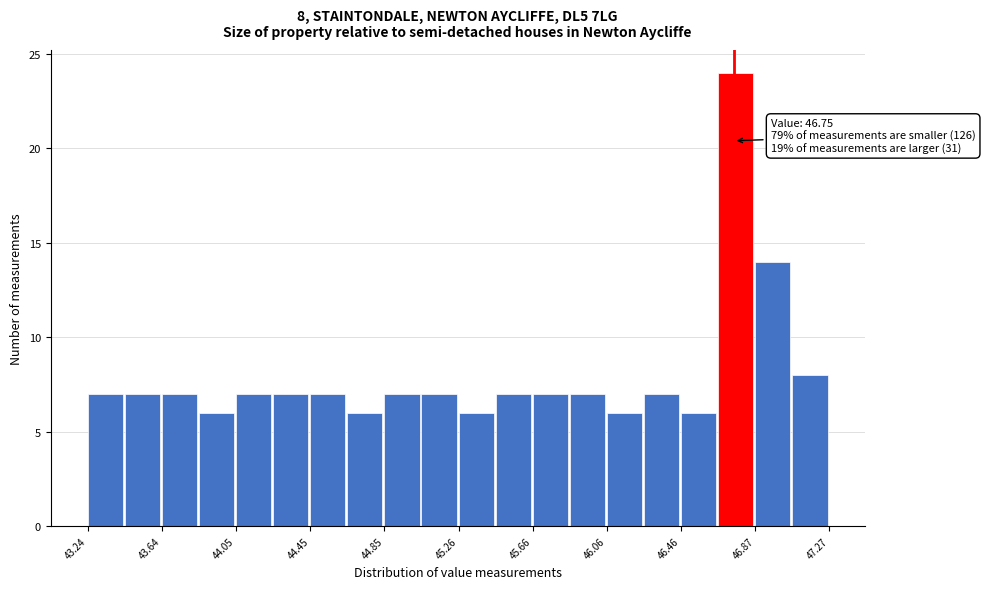

Over which range of the x-axis is the bar tallest?

46.65 to 46.85